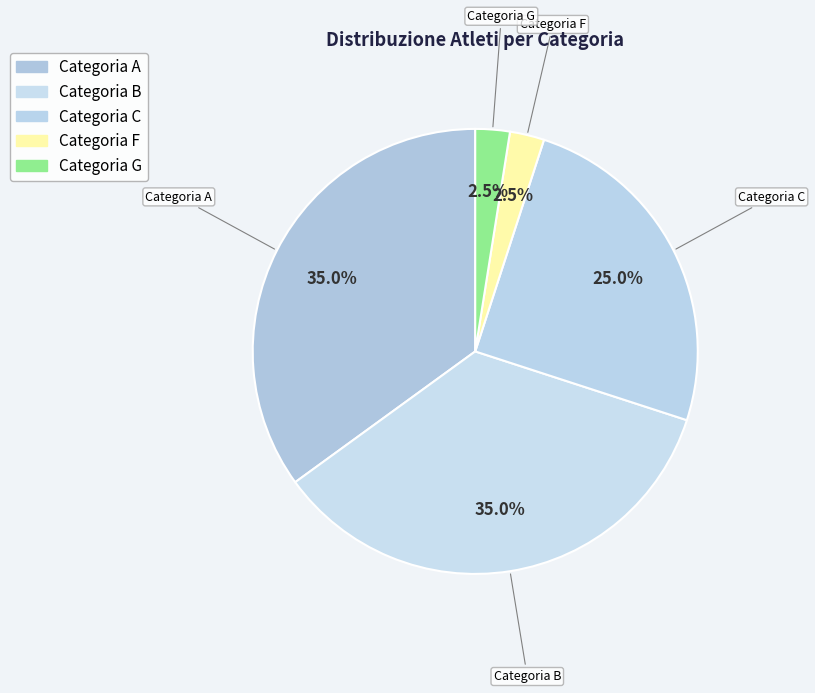

How many segments does this pie chart have?

5